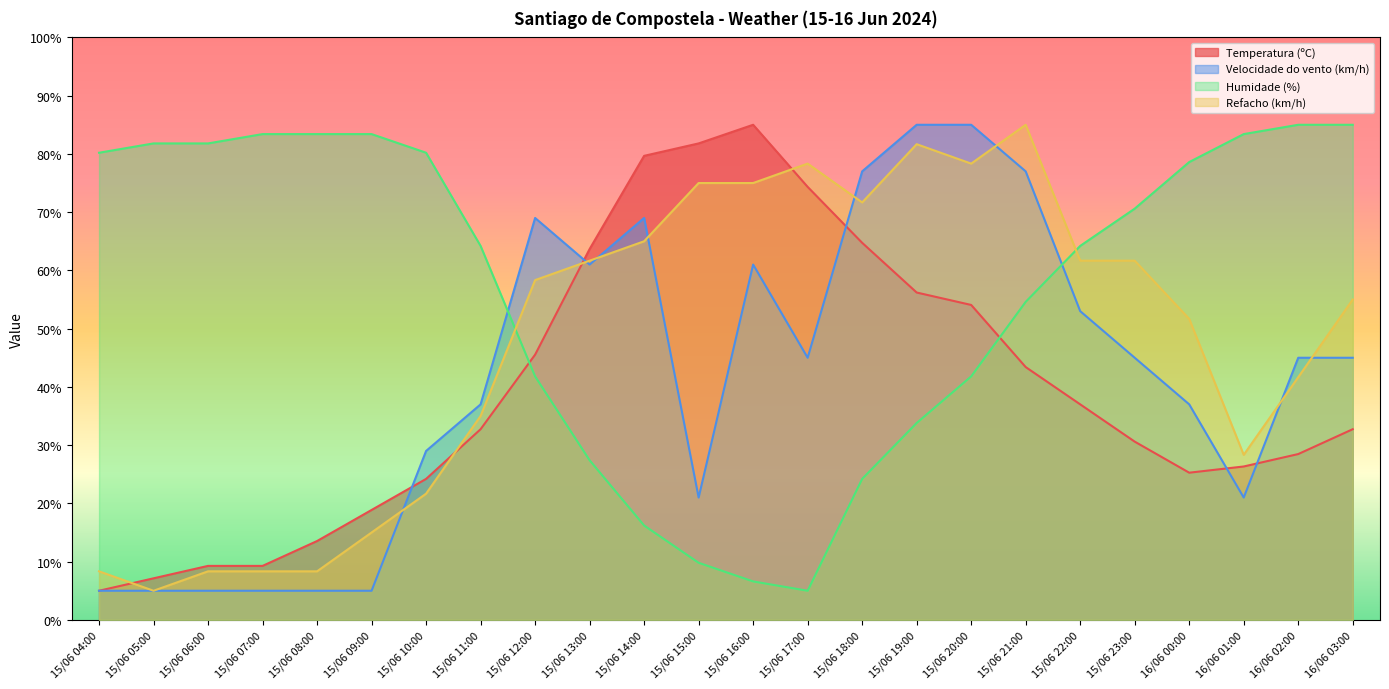

True or false: Temperatura (ºC) and Velocidade do vento (km/h) cross at least once.

True